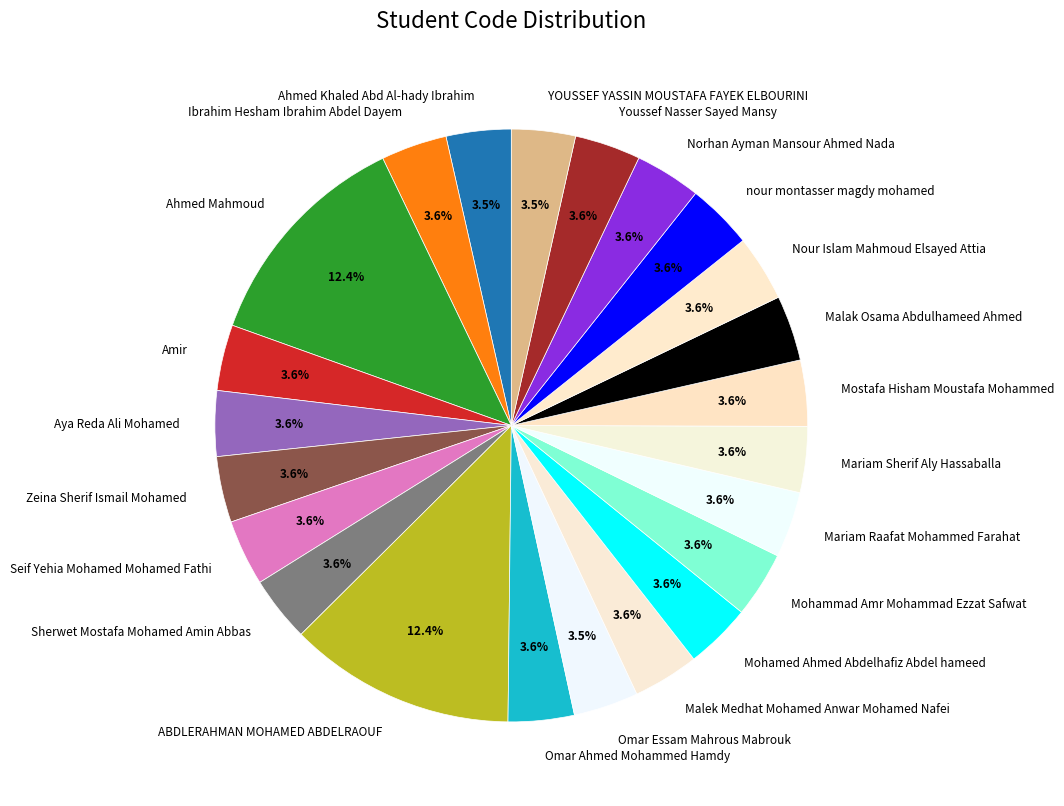

How many slices are in this pie chart?

23